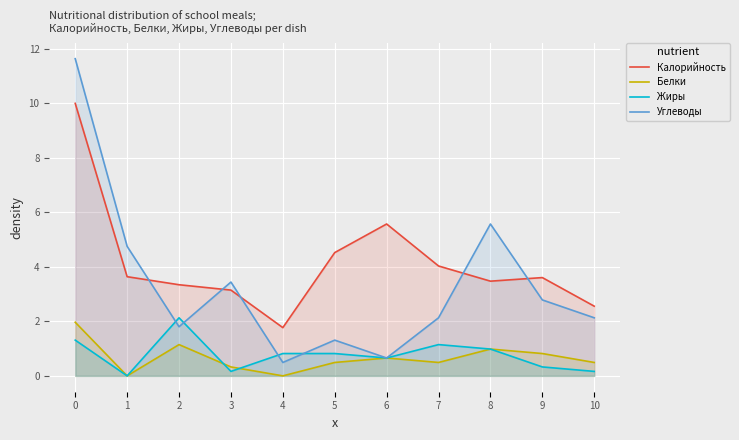

The Жиры series shows 0.7 at 6. True or false?

True